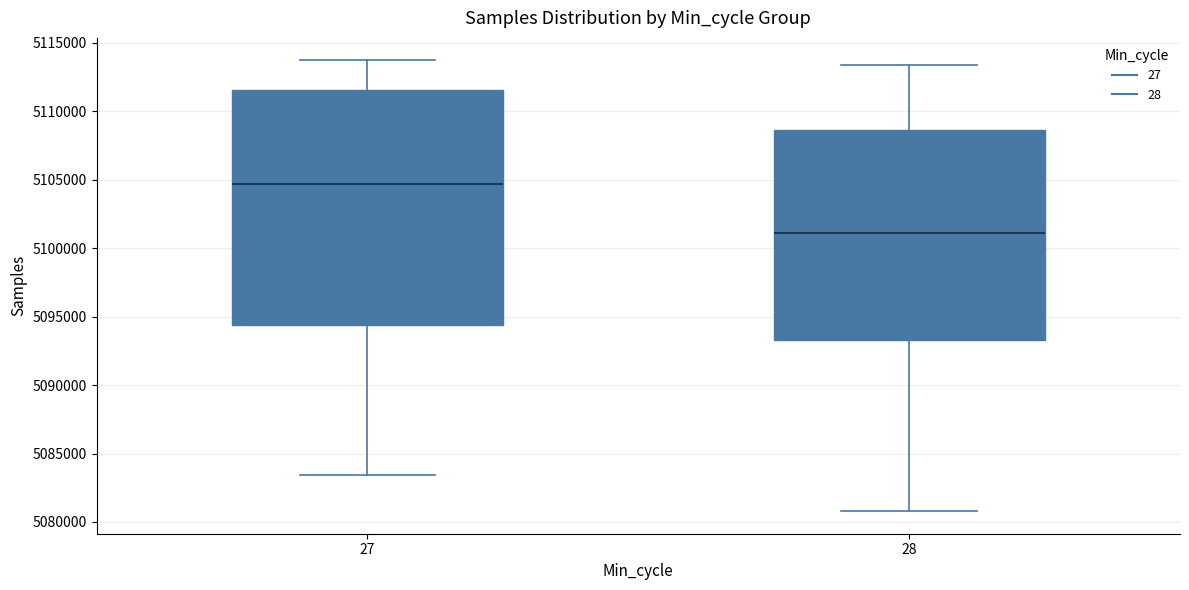

Reading left to right, transcribe this box plot: for each box, give where its median line is, the range the box spans, and where its two whiskers end, as read against the y-axis. The values are not printed on the chart, so give them approximately, as read against the axis.

27: median 5104500, box 5094500 to 5111500, whiskers 5083500 to 5113500
28: median 5101000, box 5093500 to 5108500, whiskers 5081000 to 5113500